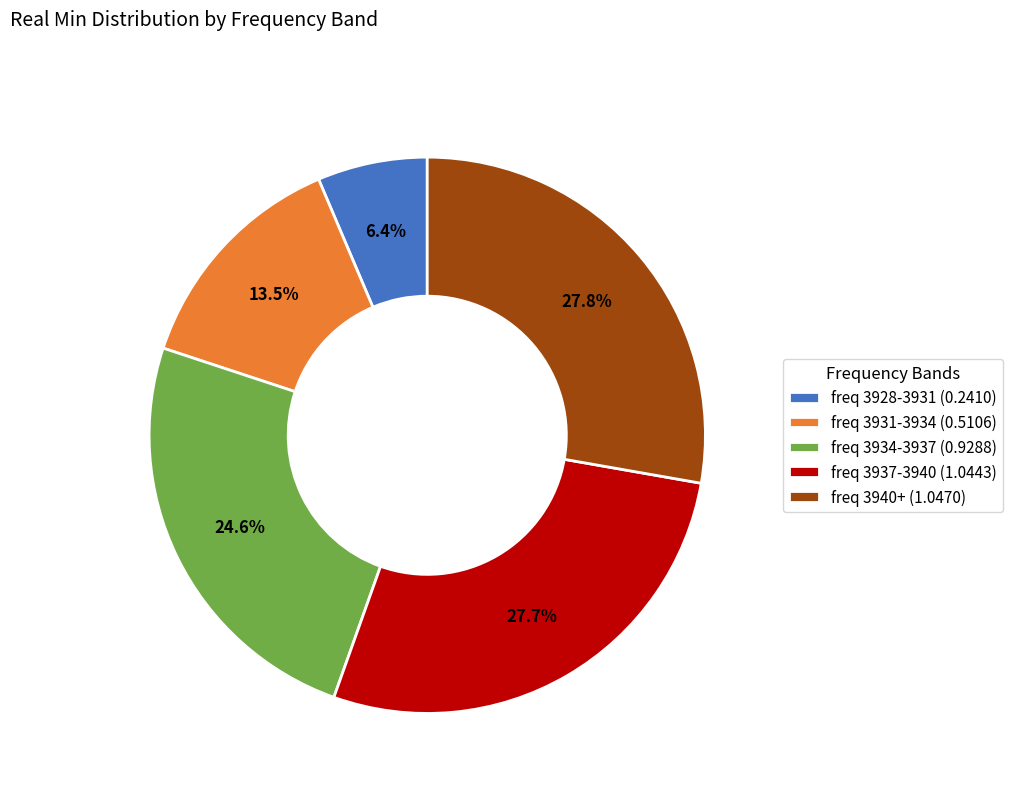

What portion of the pie excludes freq 3931-3934 (0.5106)?

86.5%